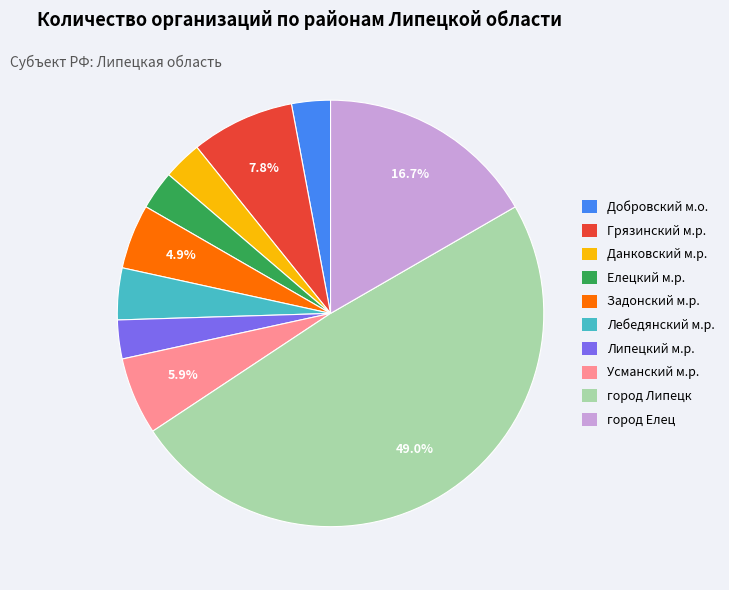

Is Лебедянский м.р. the majority of the pie?

No